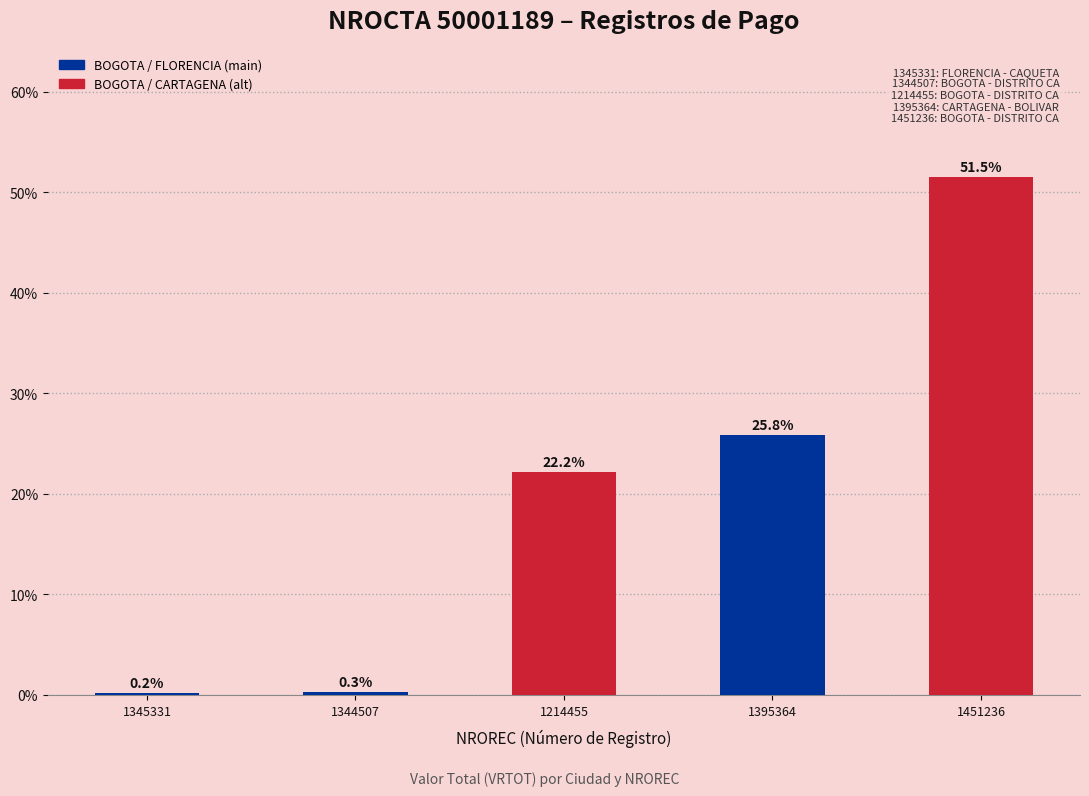

Are the bars horizontal?

No